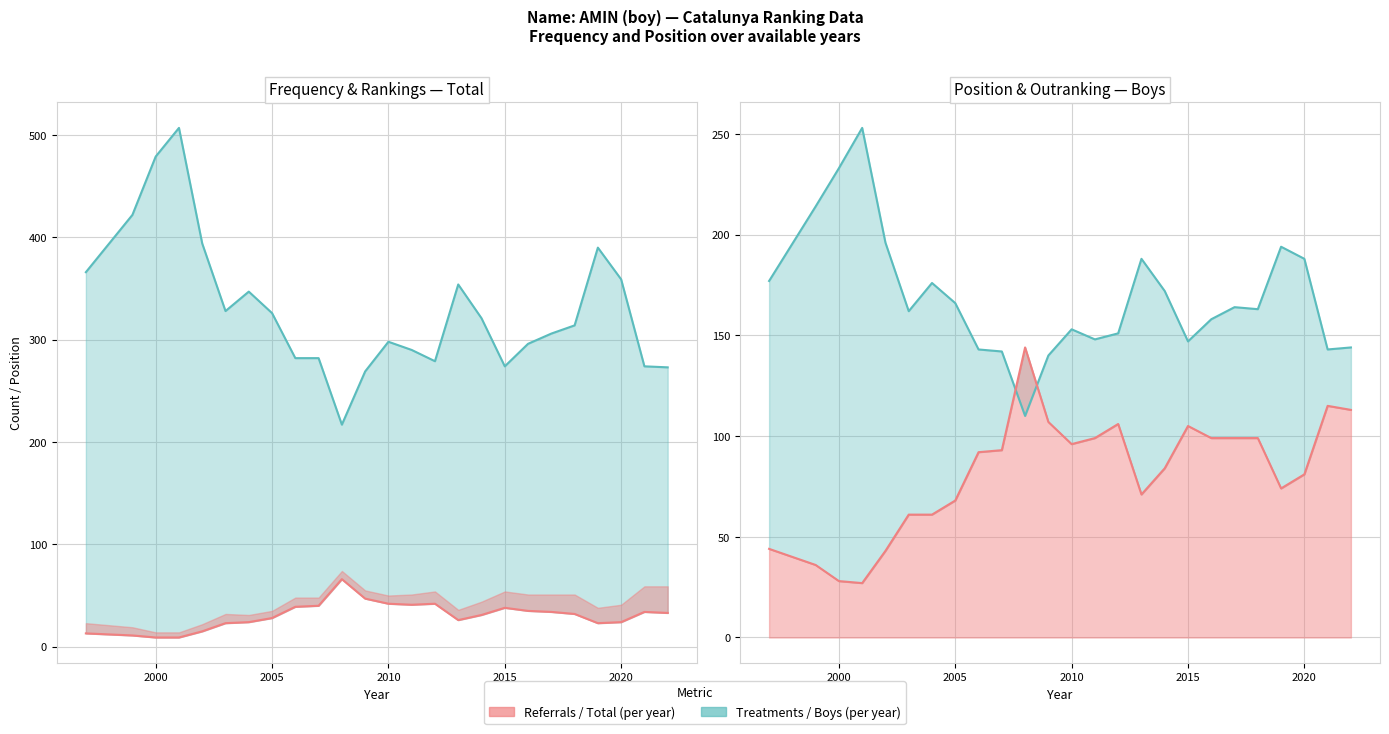

True or false: Frequency and Position. Boys intersect in this chart.

False